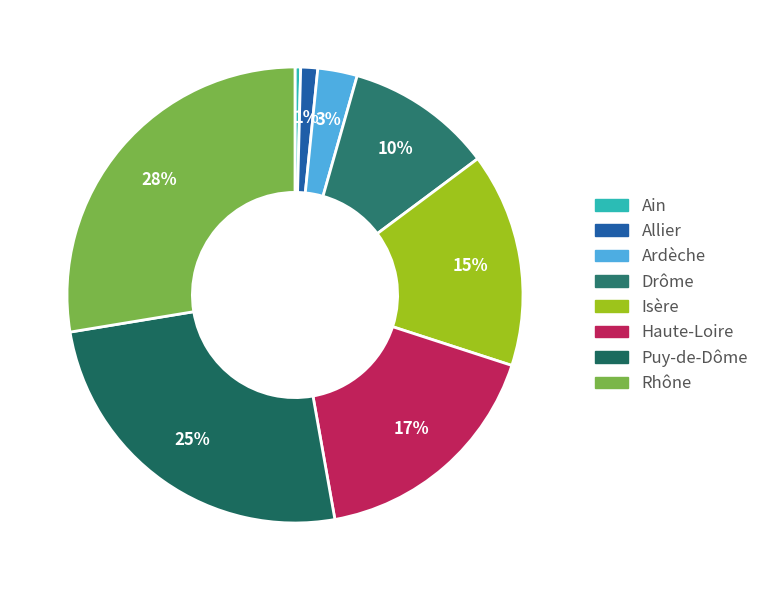

Count the number of slices in the pie.

8